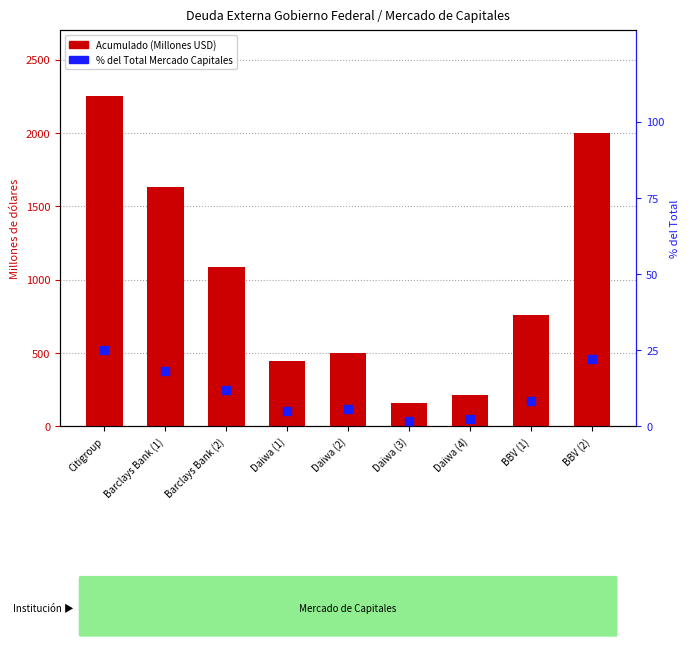

Which series contains the lowest Y value?

% del total (Mercado Capitales)